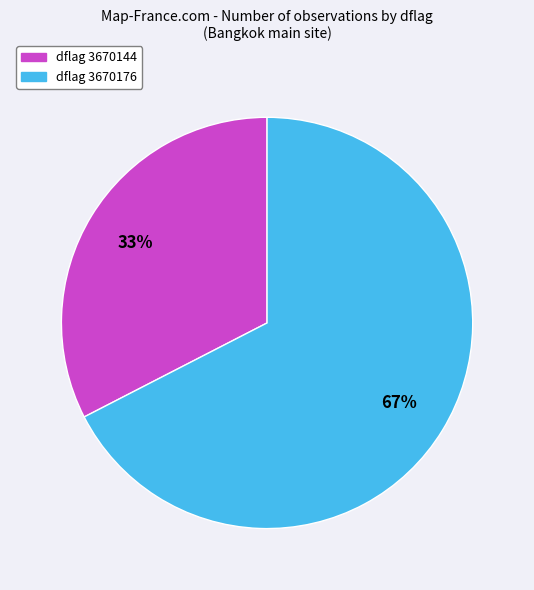

To the nearest percent, what is the average slice percentage?

50%